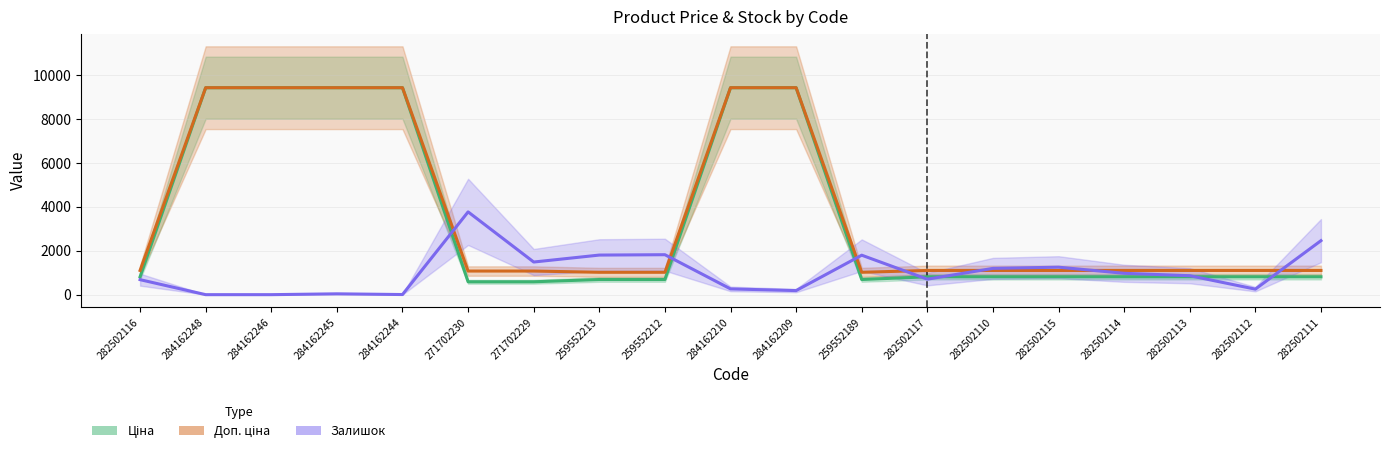

What is the difference between the Ціна values at 284162244 and 259552212?

8727.8